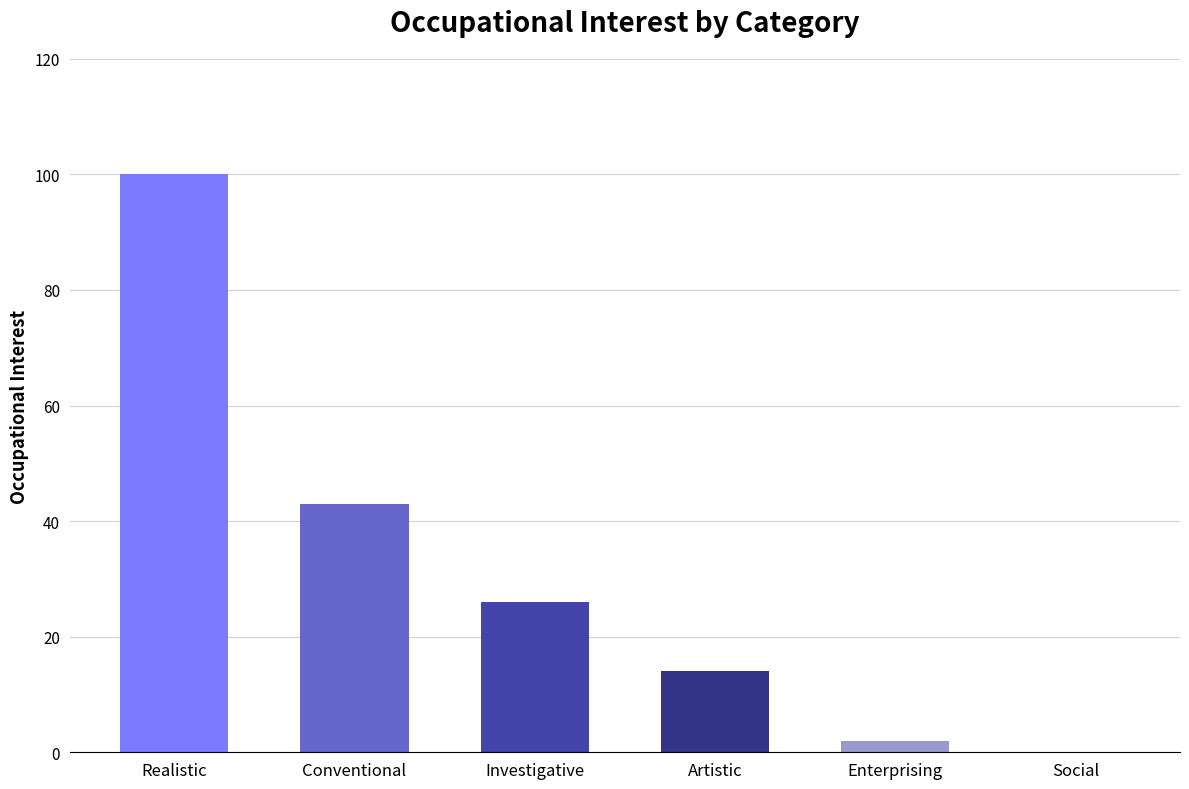

What is the maximum value shown in the chart?

100